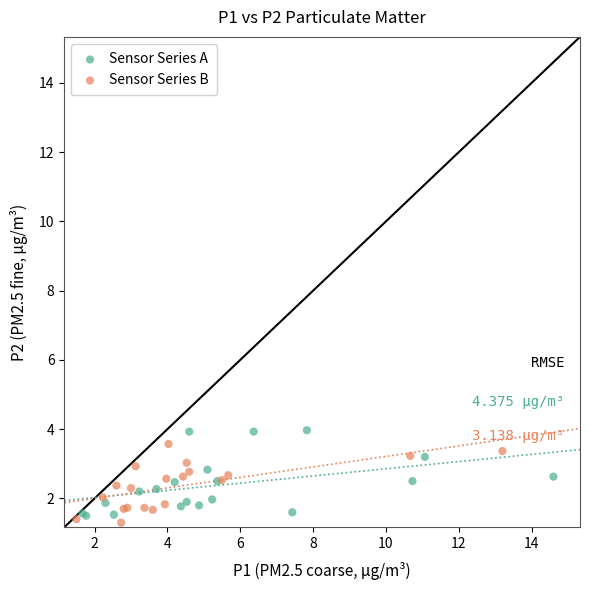

What are all the series names shown in the legend?

Sensor Series A, Sensor Series B